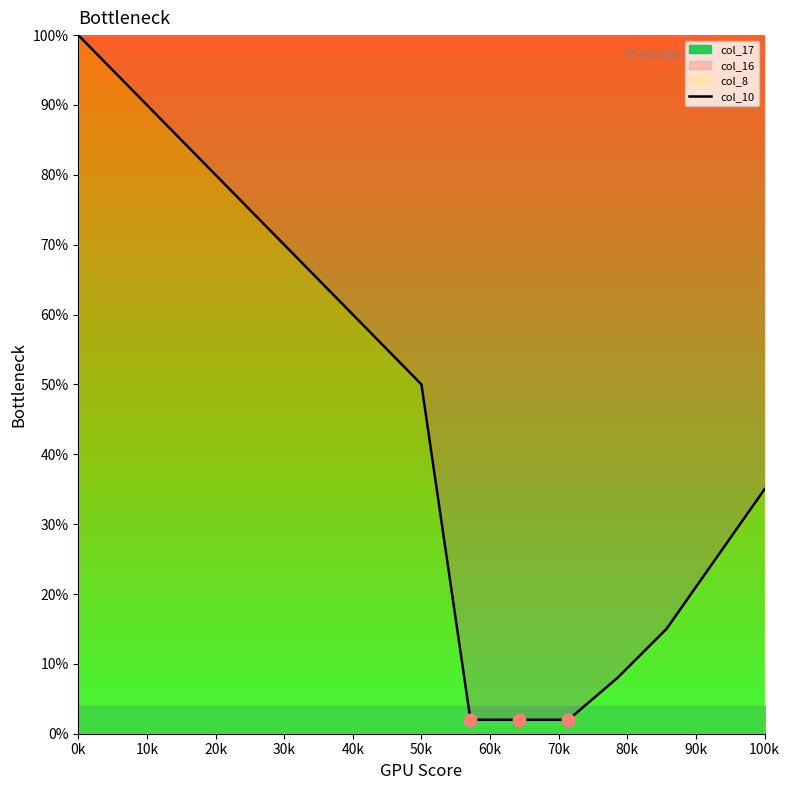

At which label is col_10 closest to 51?

50k